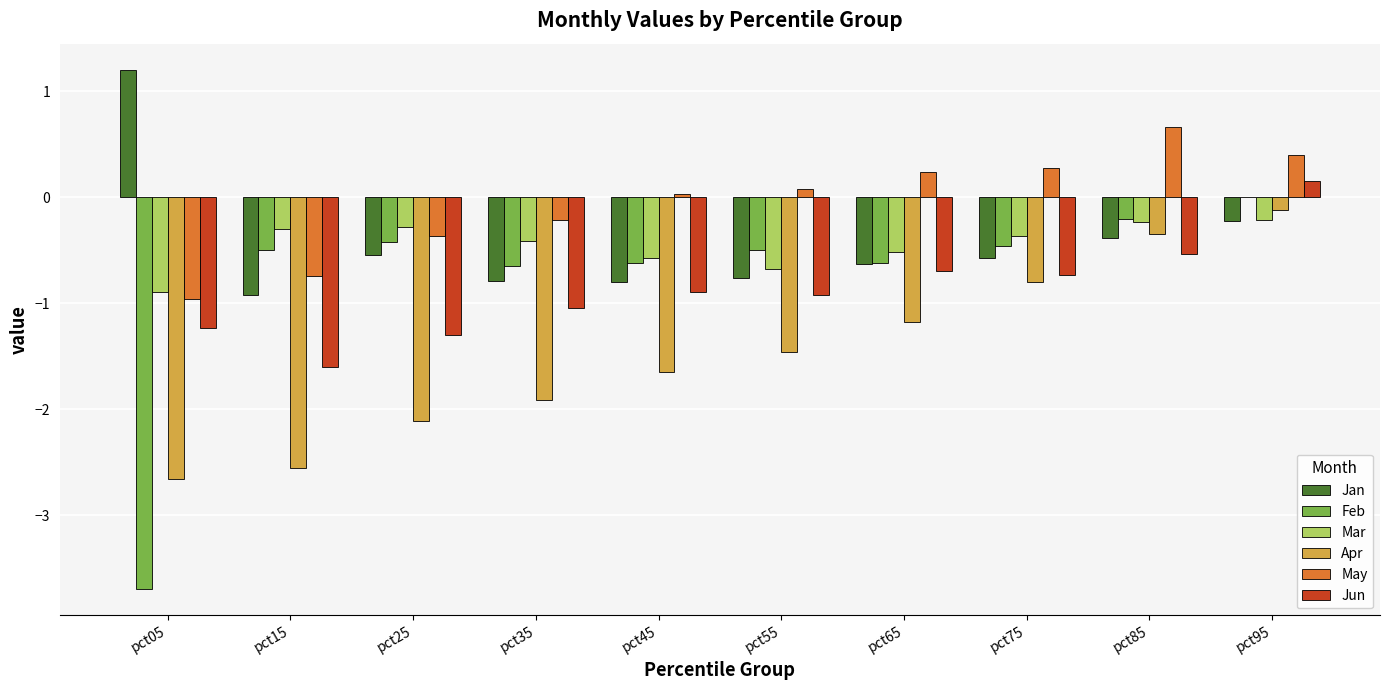

The value of Jun at pct45 is -1.5. True or false?

False